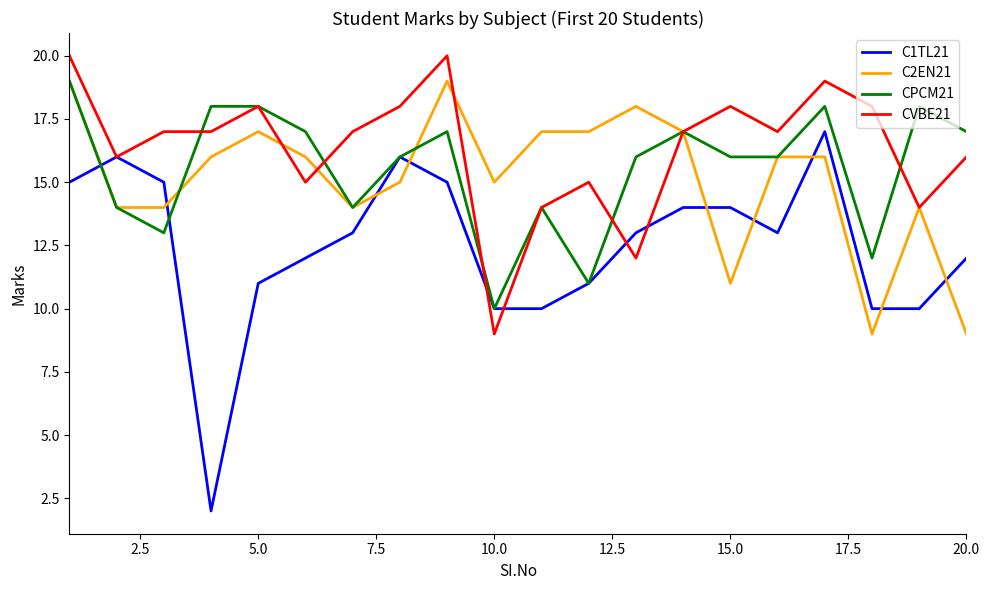

What is the maximum value shown in the chart?

20